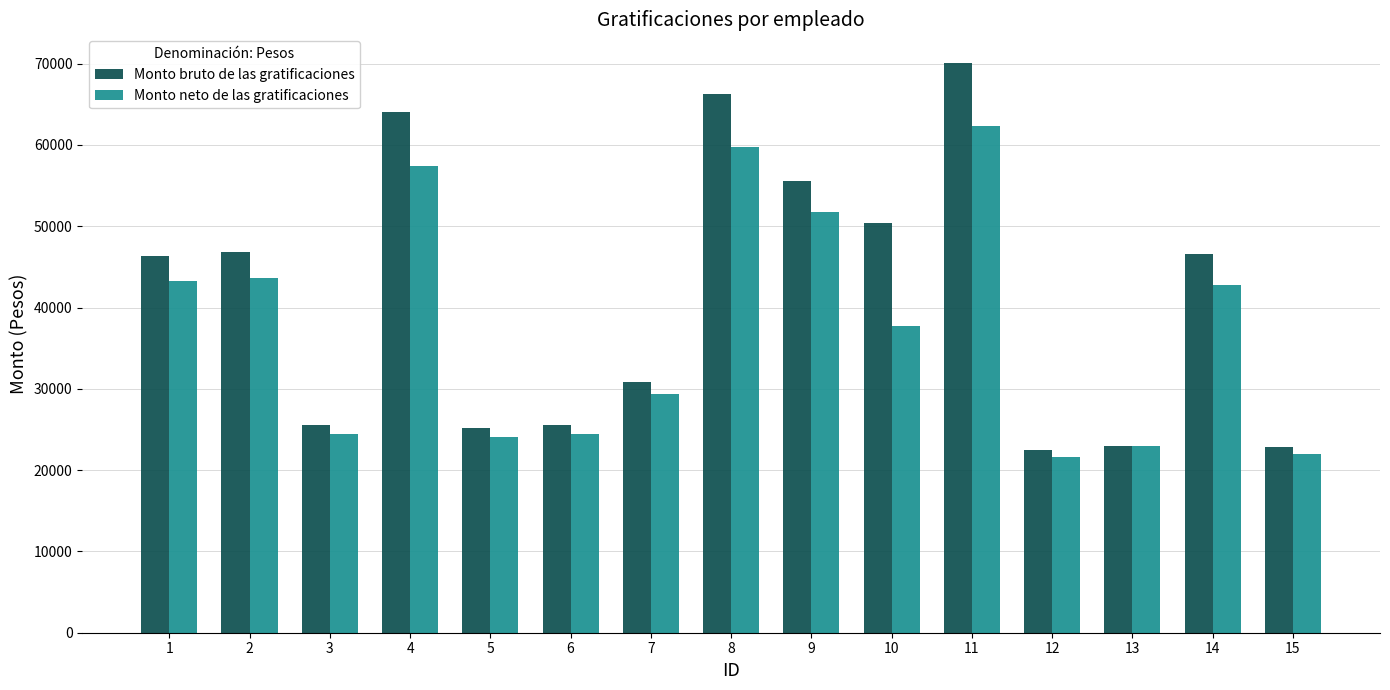

Which series changed the most between 2 and 6?

Monto bruto de las gratificaciones